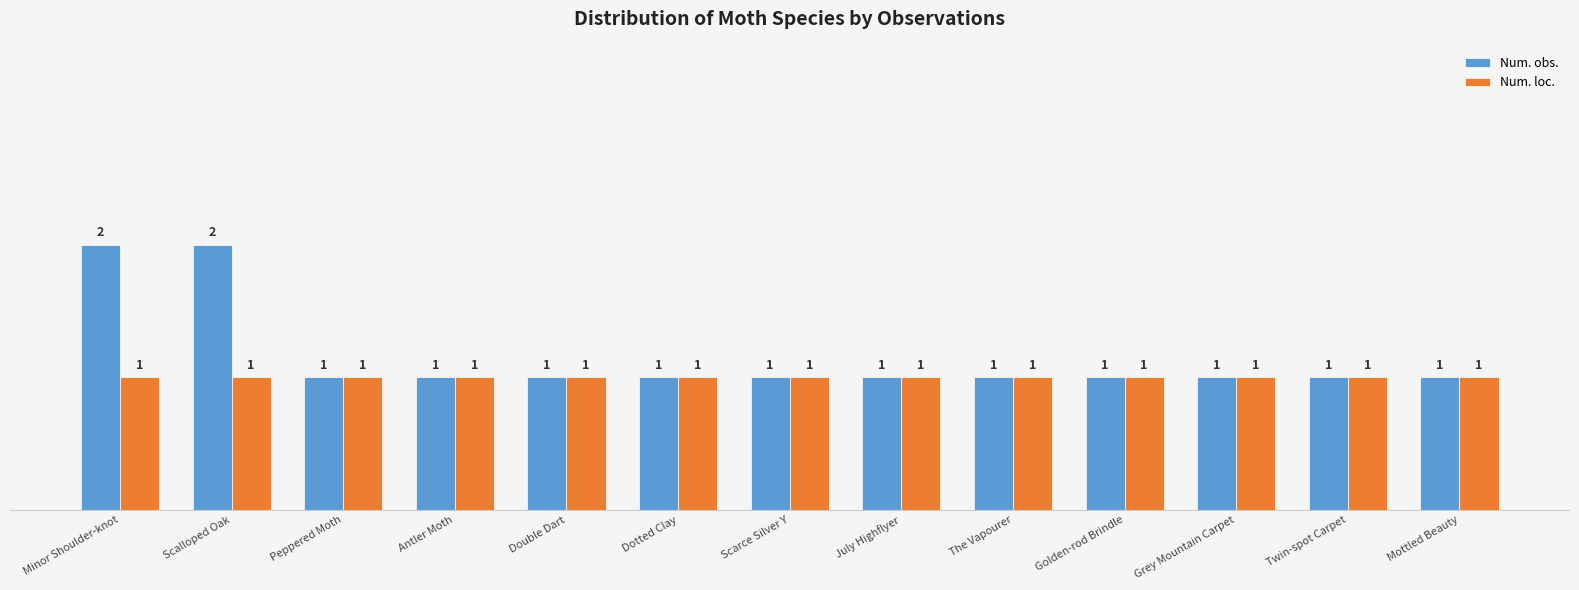

Reading right to left, list all the values displayed in this chart.

Num. obs.: Mottled Beauty=1	Twin-spot Carpet=1	Grey Mountain Carpet=1	Golden-rod Brindle=1	The Vapourer=1	July Highflyer=1	Scarce Silver Y=1	Dotted Clay=1	Double Dart=1	Antler Moth=1	Peppered Moth=1	Scalloped Oak=2	Minor Shoulder-knot=2
Num. loc.: Mottled Beauty=1	Twin-spot Carpet=1	Grey Mountain Carpet=1	Golden-rod Brindle=1	The Vapourer=1	July Highflyer=1	Scarce Silver Y=1	Dotted Clay=1	Double Dart=1	Antler Moth=1	Peppered Moth=1	Scalloped Oak=1	Minor Shoulder-knot=1